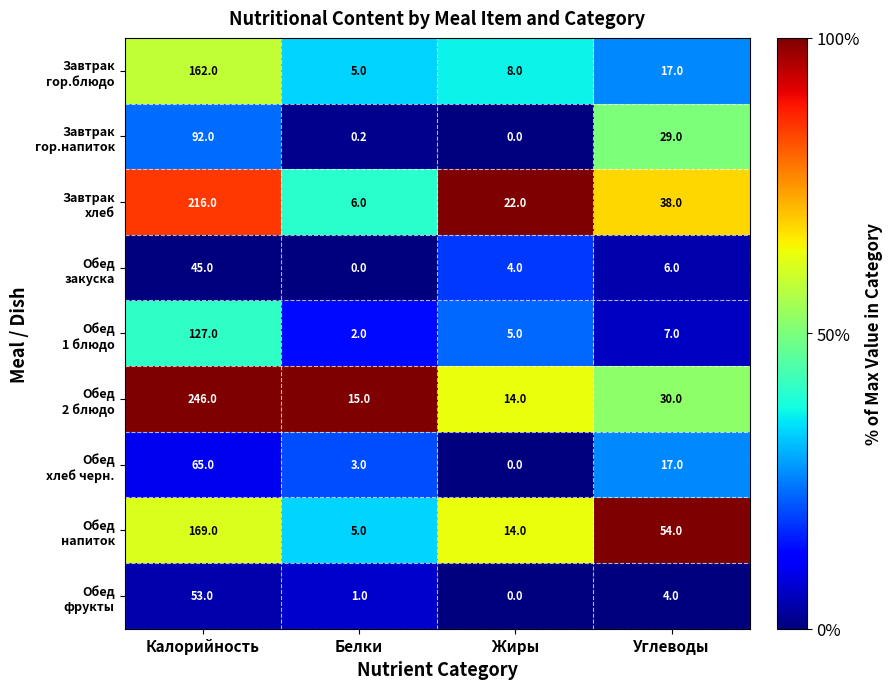

At which category is the sum across all series the highest?

Калорийность